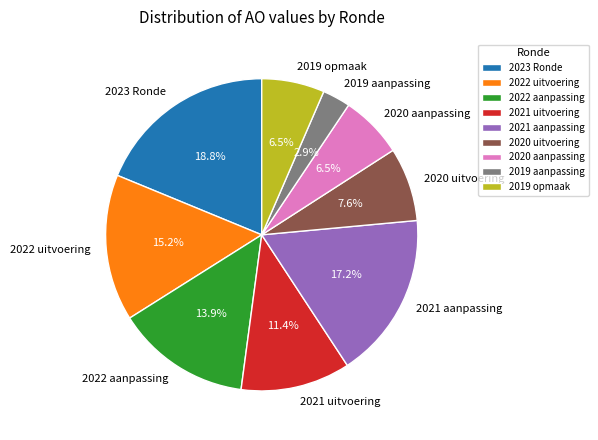

Which has a higher value, 2019 aanpassing or 2023 Ronde?

2023 Ronde